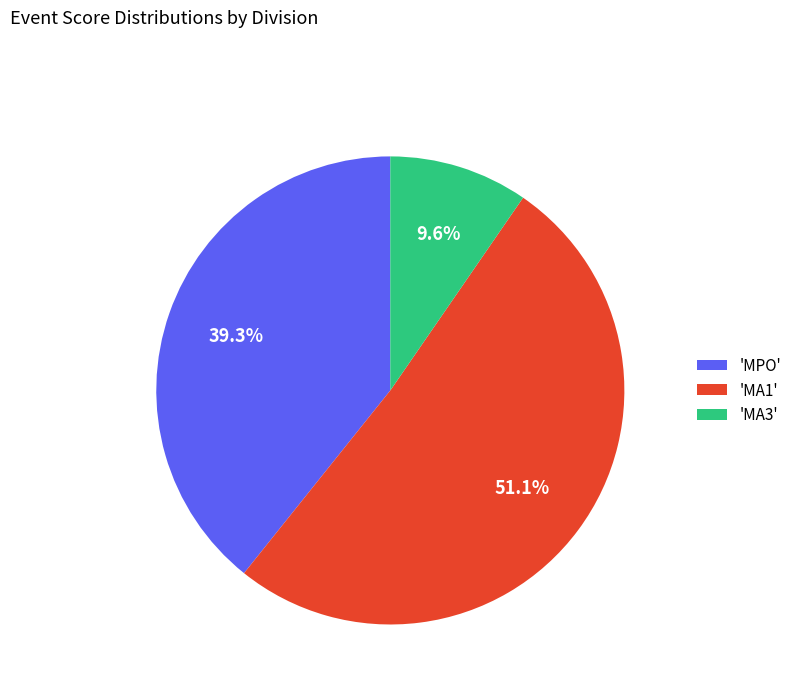

What is the majority slice?

'MA1'